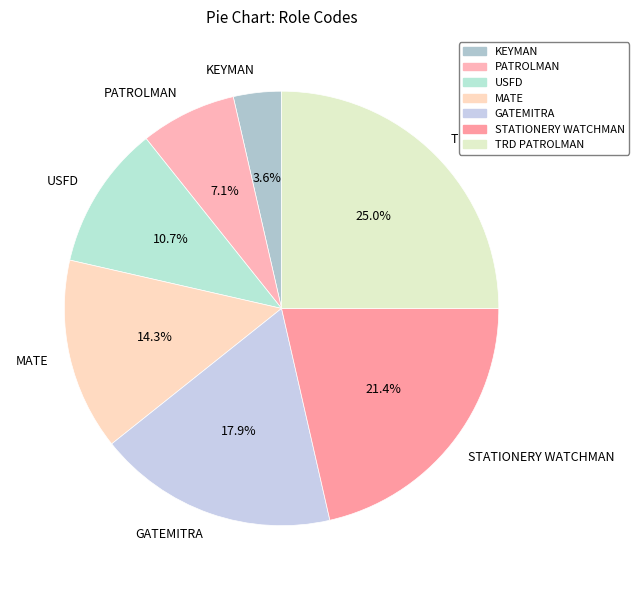

To the nearest percent, what is the average slice percentage?

14%